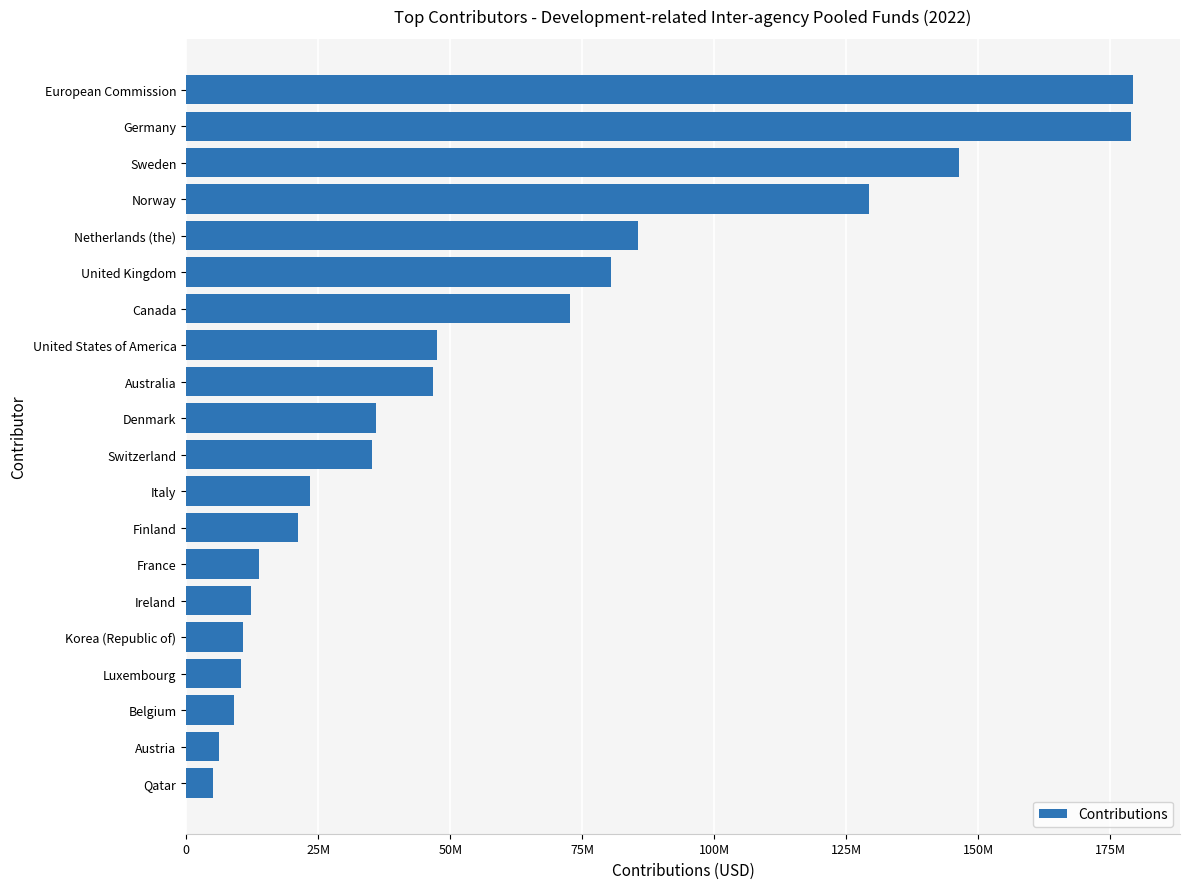

Does the chart contain any negative values?

No